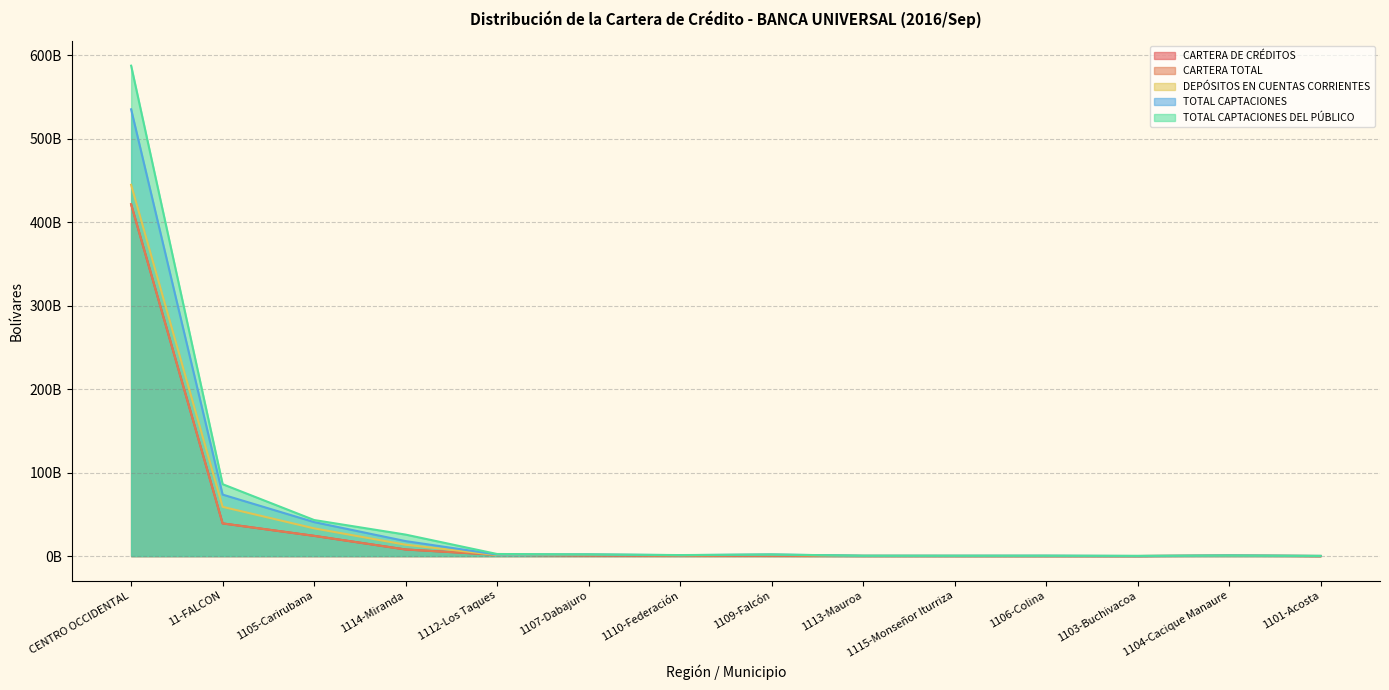

Reading left to right, transcribe all the data shown in this chart.

CARTERA DE CRÉDITOS: CENTRO OCCIDENTAL=421620934209.7	11-FALCON=39146061921.6	1105-Carirubana=24232140451.2	1114-Miranda=7892087991.3	1112-Los Taques=1552113793.4	1107-Dabajuro=718510679.5	1110-Federación=437242949.5	1109-Falcón=301713760.1	1113-Mauroa=94259559.6	1115-Monseñor Iturriza=69938661.1	1106-Colina=42266927.0	1103-Buchivacoa=21941994.5	1104-Cacique Manaure=496497121.2	1101-Acosta=8238116.3
CARTERA TOTAL: CENTRO OCCIDENTAL=421721948880.8	11-FALCON=39146061921.6	1105-Carirubana=24232140451.2	1114-Miranda=7892087991.3	1112-Los Taques=1552113793.4	1107-Dabajuro=718510679.5	1110-Federación=437242949.5	1109-Falcón=301713760.1	1113-Mauroa=94259559.6	1115-Monseñor Iturriza=69938661.1	1106-Colina=42266927.0	1103-Buchivacoa=21941994.5	1104-Cacique Manaure=496497121.2	1101-Acosta=8238116.3
DEPÓSITOS EN CUENTAS CORRIENTES: CENTRO OCCIDENTAL=445014202421.7	11-FALCON=59004748611.1	1105-Carirubana=33211587255.0	1114-Miranda=13604269666.4	1112-Los Taques=1281192504.3	1107-Dabajuro=1611263068.8	1110-Federación=981168917.4	1109-Falcón=1550813734.3	1113-Mauroa=356529644.3	1115-Monseñor Iturriza=311398968.1	1106-Colina=249170149.8	1103-Buchivacoa=59144867.5	1104-Cacique Manaure=514819993.9	1101-Acosta=176233229.4
TOTAL CAPTACIONES: CENTRO OCCIDENTAL=535480550477.9	11-FALCON=73685324601.0	1105-Carirubana=40729808454.2	1114-Miranda=17931268431.6	1112-Los Taques=1823563627.7	1107-Dabajuro=1982034516.2	1110-Federación=1097024596.9	1109-Falcón=1901598591.6	1113-Mauroa=381405778.3	1115-Monseñor Iturriza=386443697.3	1106-Colina=434287467.2	1103-Buchivacoa=62155516.6	1104-Cacique Manaure=695074259.6	1101-Acosta=194990726.9
TOTAL CAPTACIONES DEL PÚBLICO: CENTRO OCCIDENTAL=587767669853.3	11-FALCON=86177216219.4	1105-Carirubana=43208725022.9	1114-Miranda=25741916212.5	1112-Los Taques=2476137176.2	1107-Dabajuro=2031684951.4	1110-Federación=1201406458.9	1109-Falcón=1902830999.1	1113-Mauroa=437482692.8	1115-Monseñor Iturriza=409502069.3	1106-Colina=466939357.4	1103-Buchivacoa=285027018.7	1104-Cacique Manaure=705622117.9	1101-Acosta=211317501.2